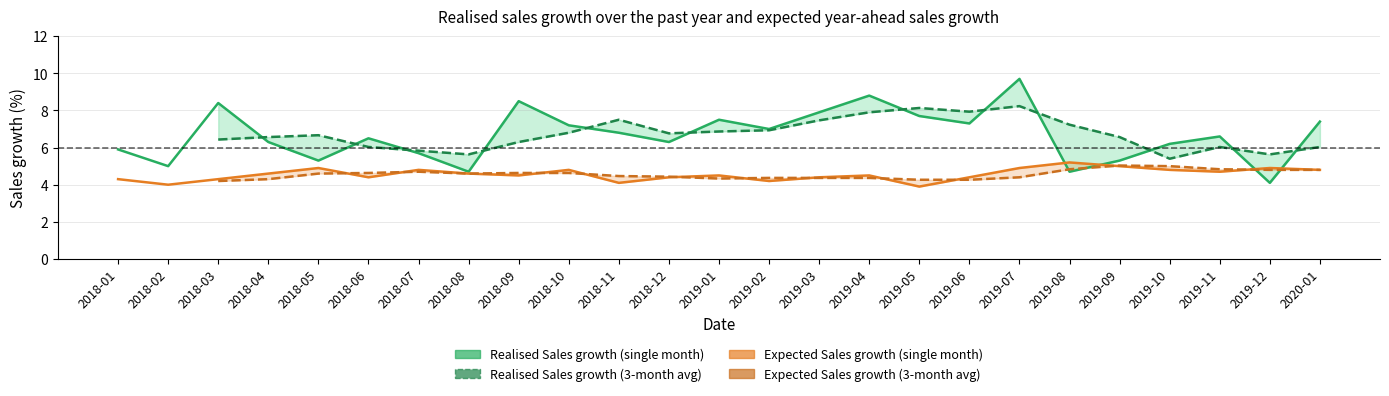

True or false: Realised Sales growth (single month) has more than 1 interior local peaks.

True